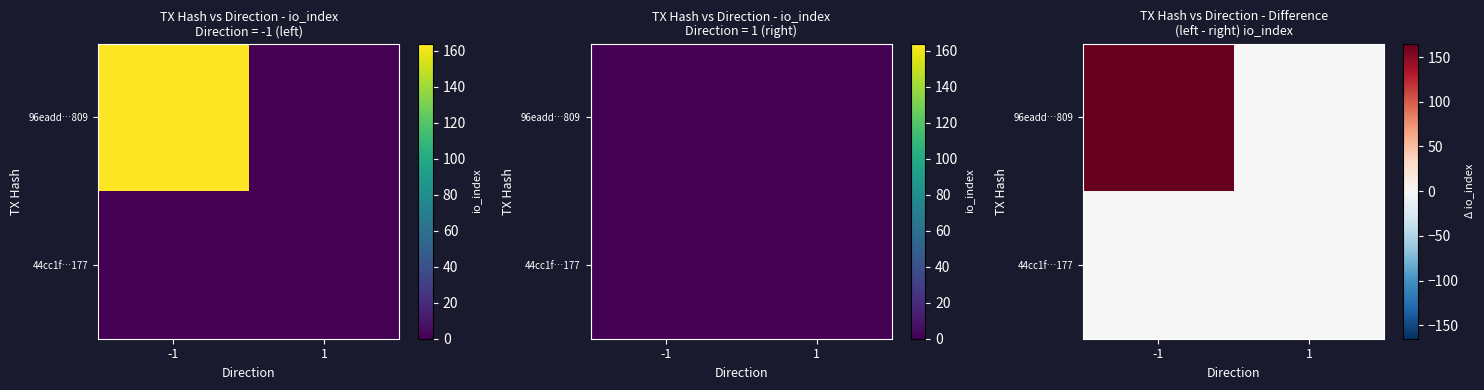

List the series in order of their overall mean, highest first.

96eadd…809, 44cc1f…177